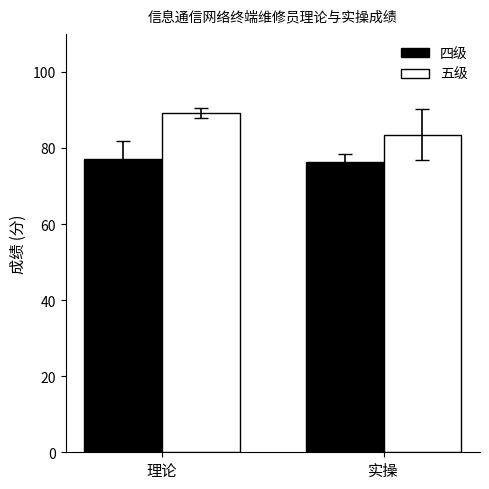

List the series in order of their overall mean, lowest first.

四级, 五级